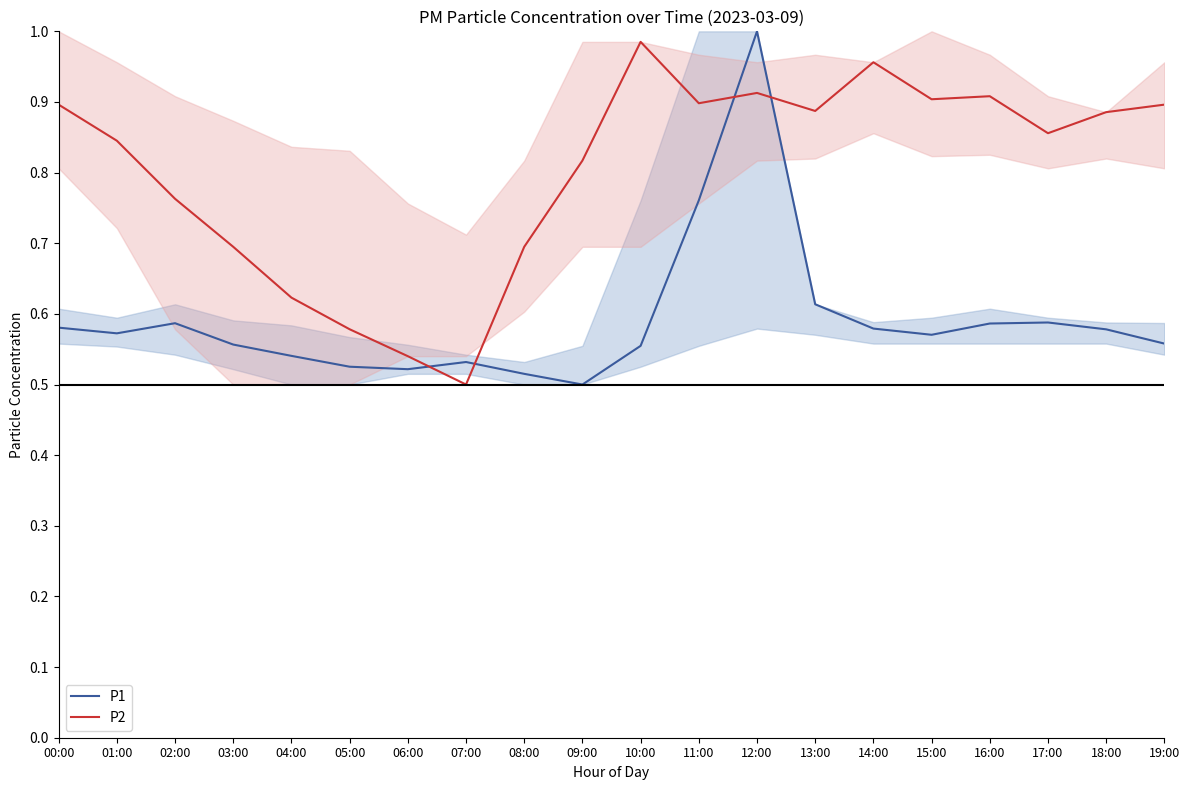

Is it true that P1 mean equals 0.5 at 06:00?

True